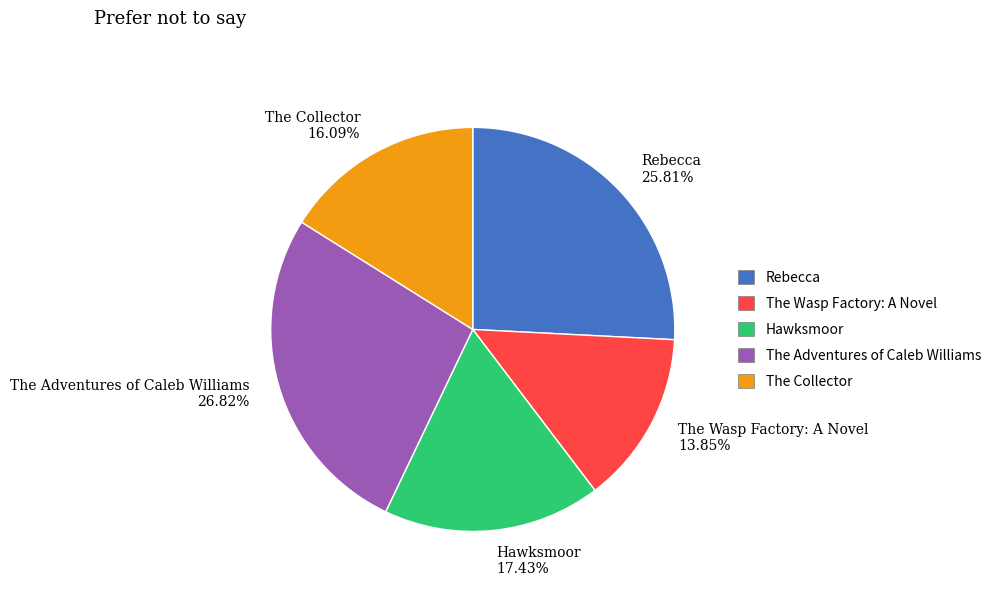

What is the smallest slice in the pie chart?

The Wasp Factory: A Novel